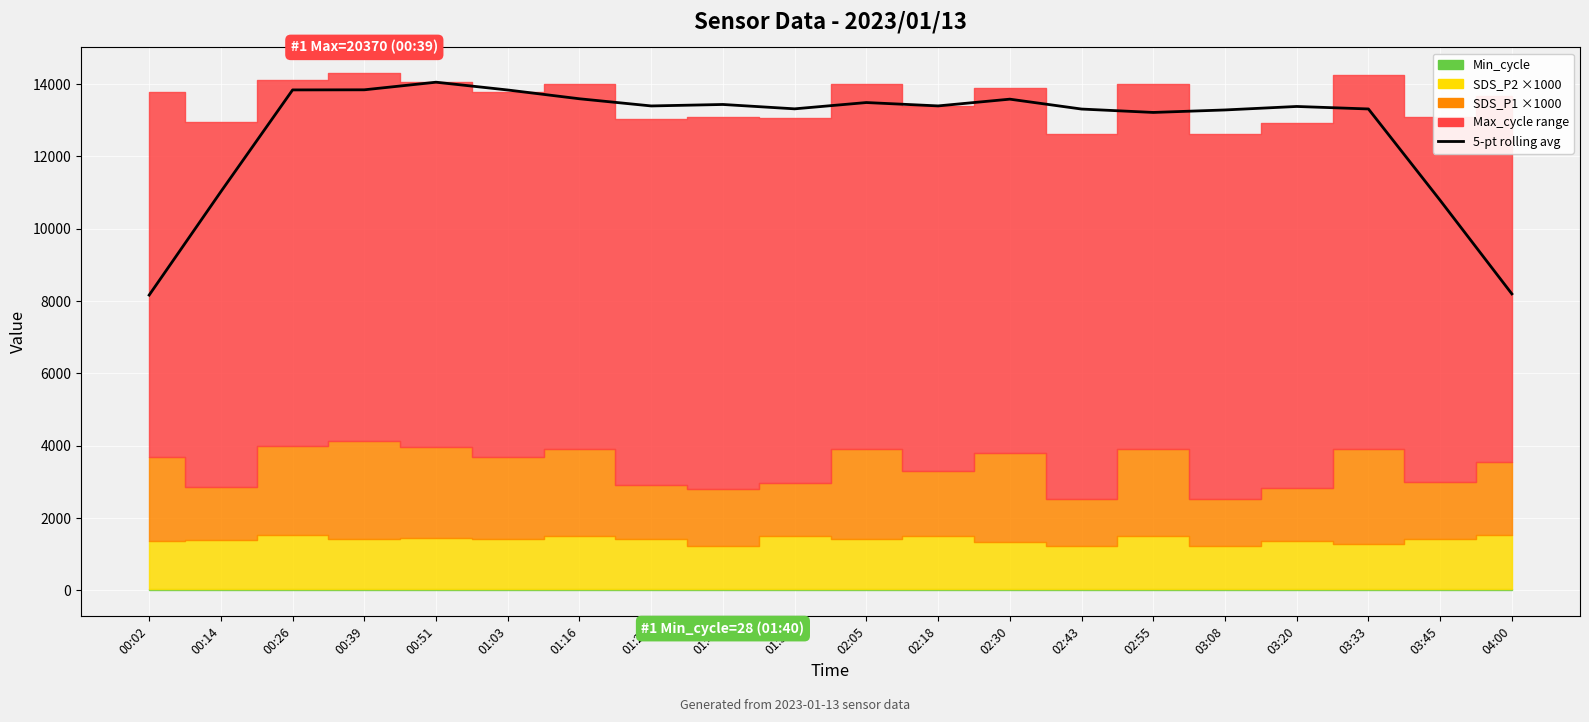

How many lines are shown in the chart?

1